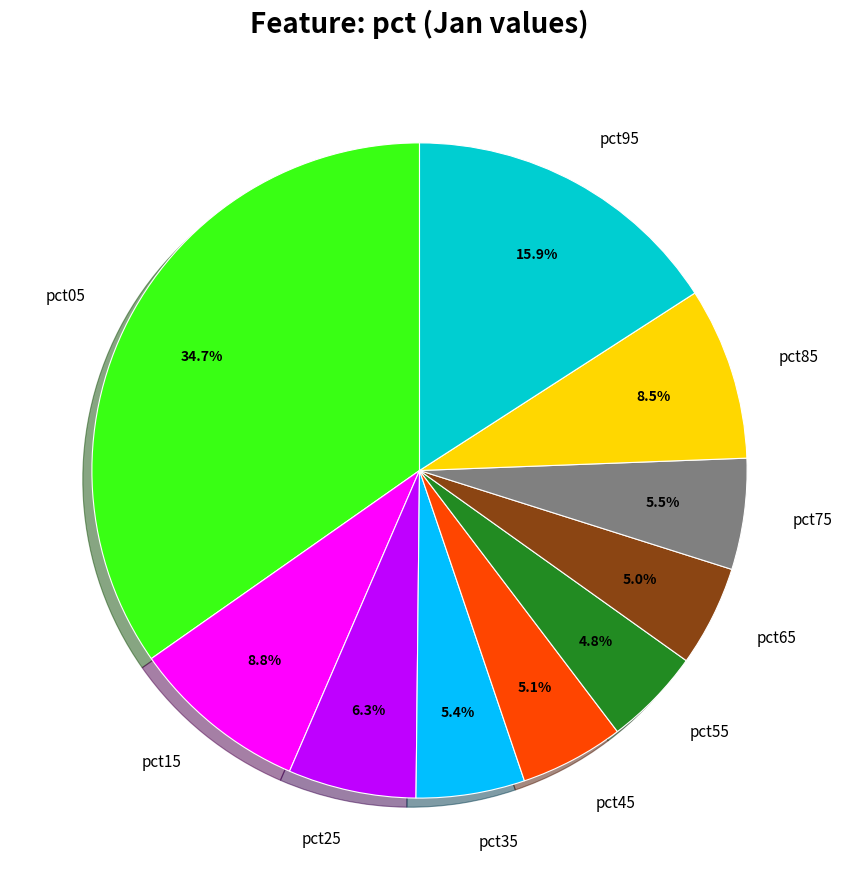

Between pct75 and pct65, which is larger?

pct75